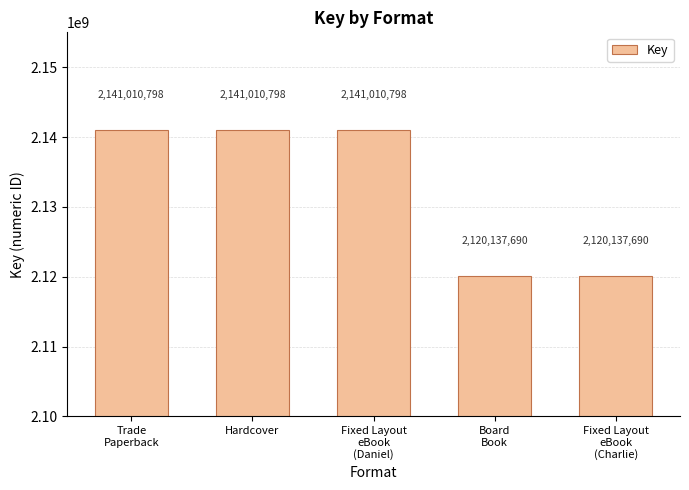

What is the label of the 2nd bar from the left?

Hardcover